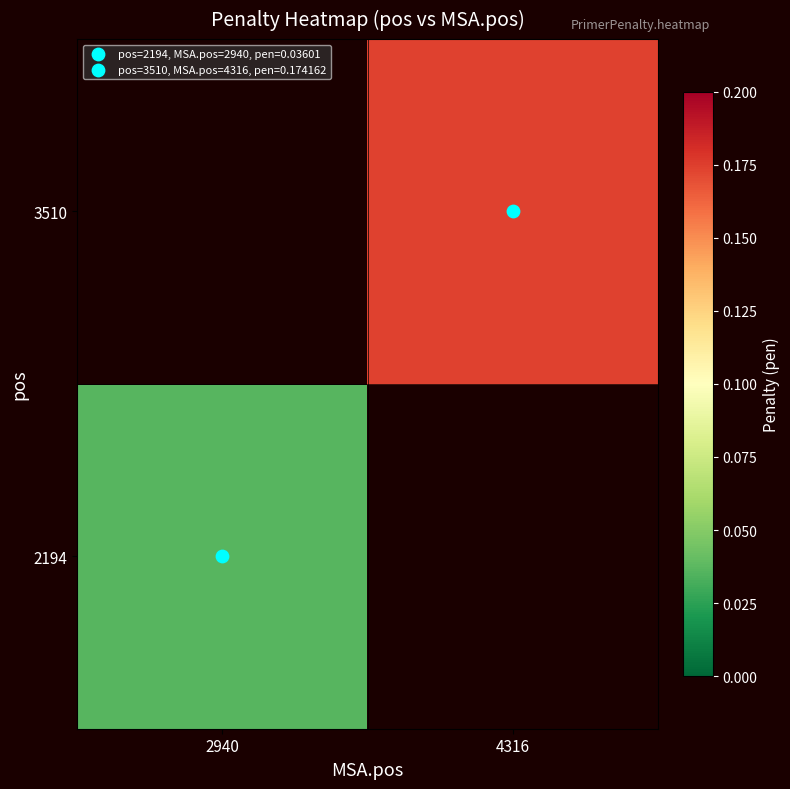

At which label does 2194 reach its peak?

2940